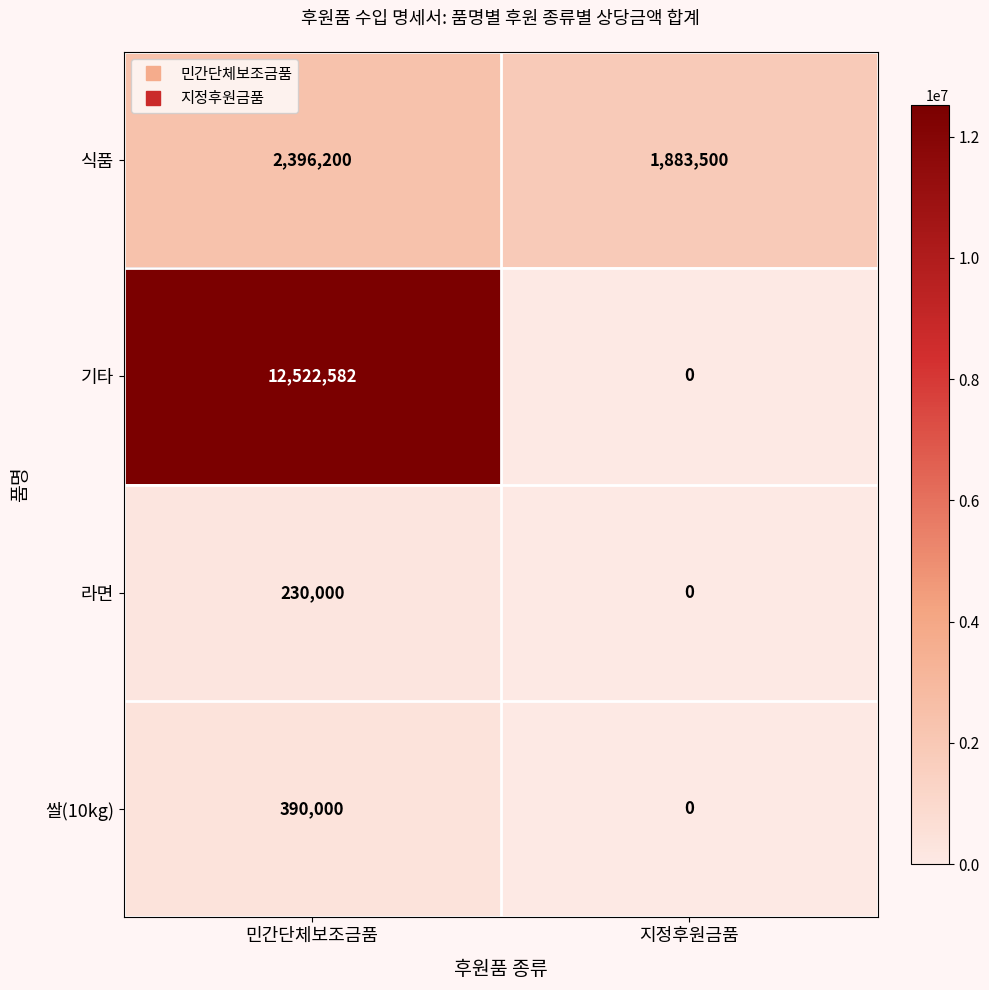

What is the sum of the 식품 values at 지정후원금품 and 민간단체보조금품?

4279700